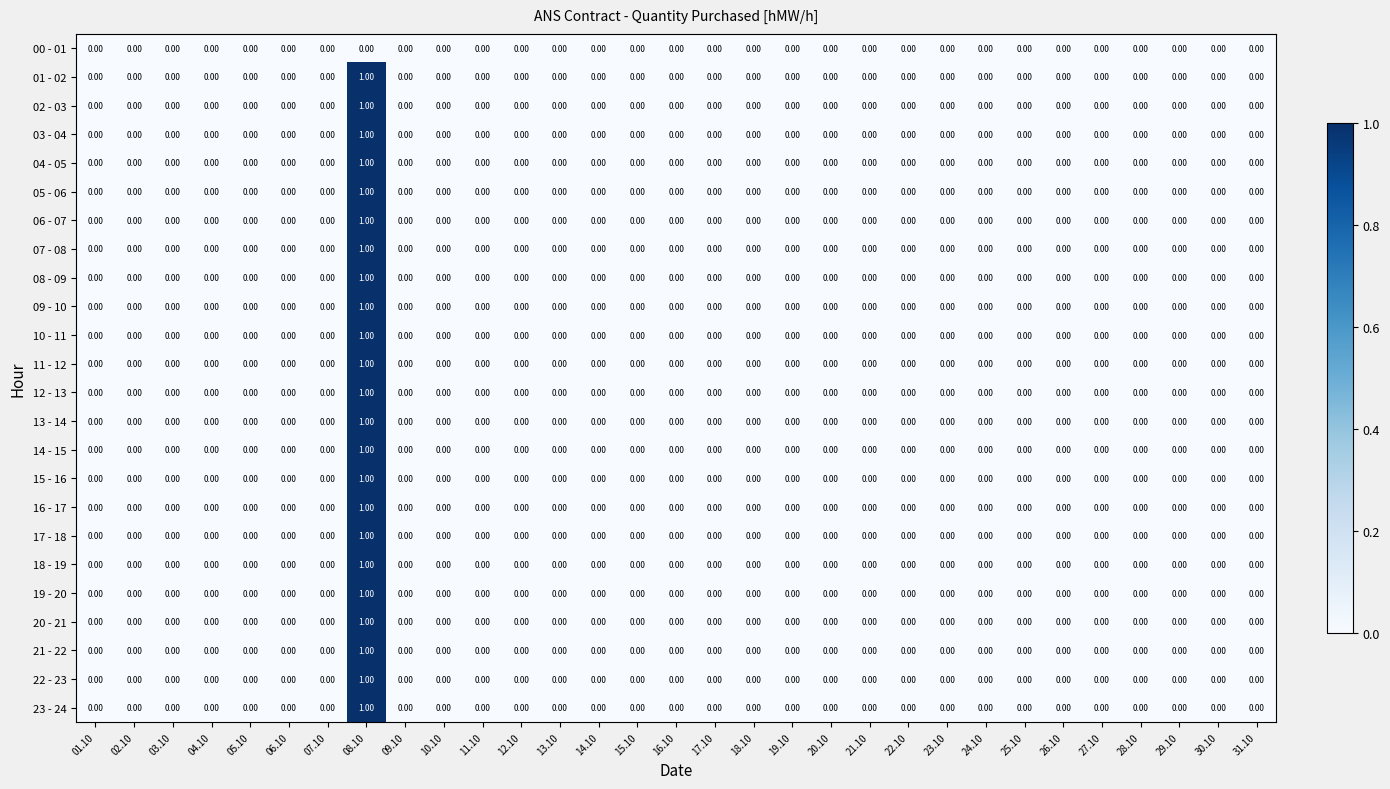

At which category is the sum across all series the highest?

08.10